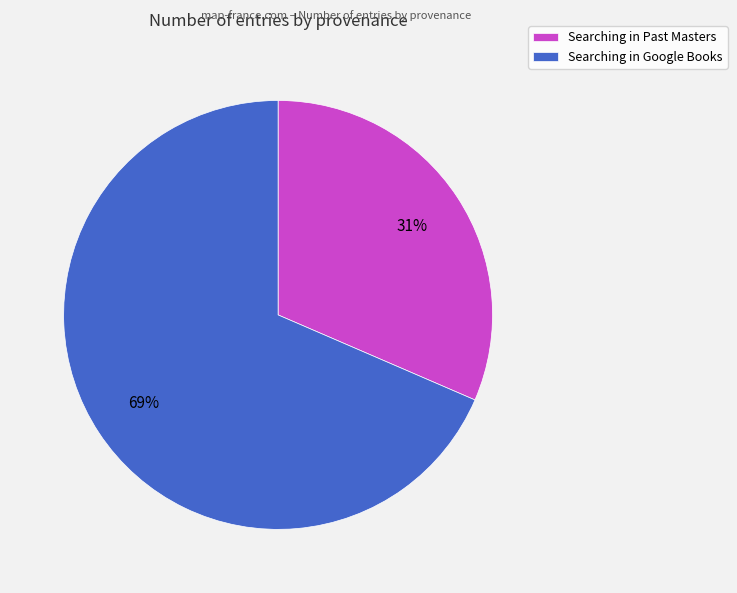

Is Searching in Google Books the majority of the pie?

Yes